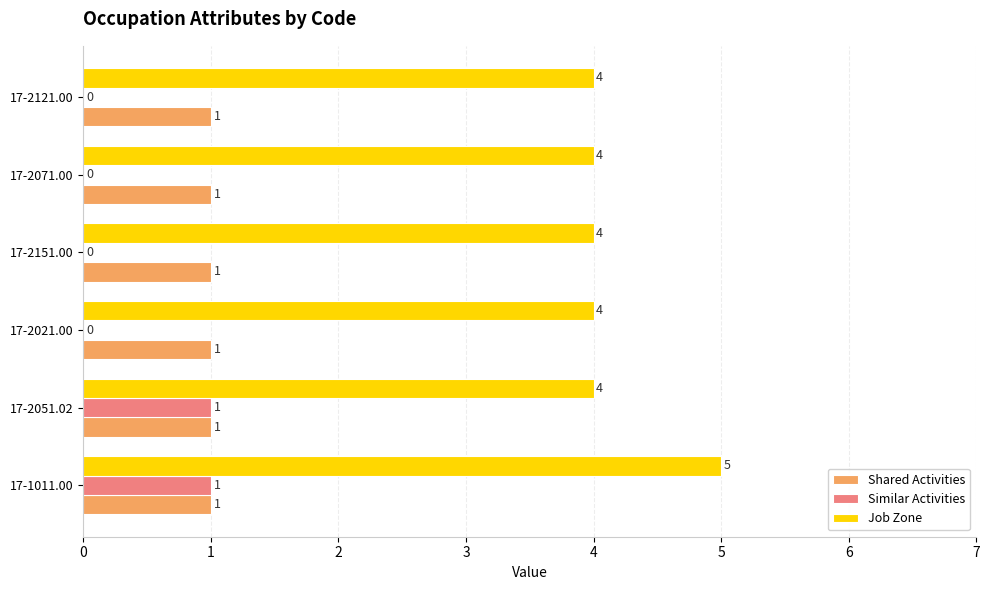

True or false: Shared Activities has a value of 1 at 17-2021.00.

True